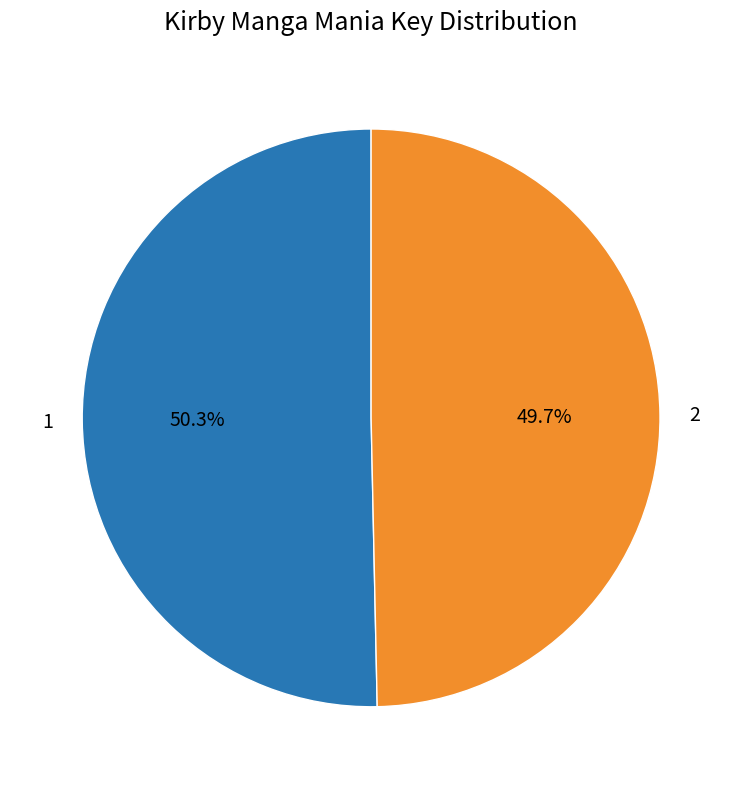

Count the number of slices in the pie.

2